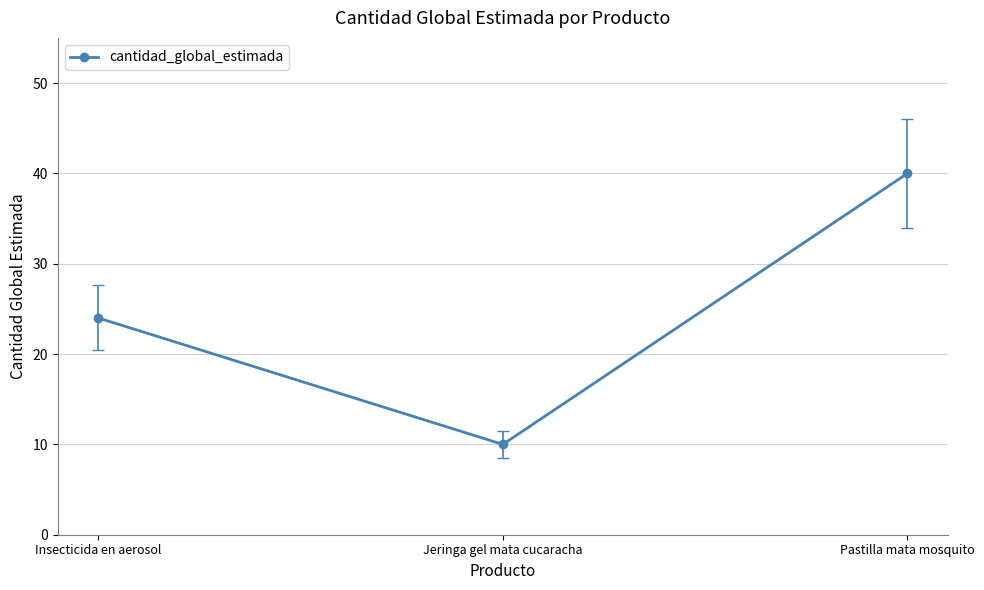

At which label is the value closest to 25?

Insecticida en aerosol